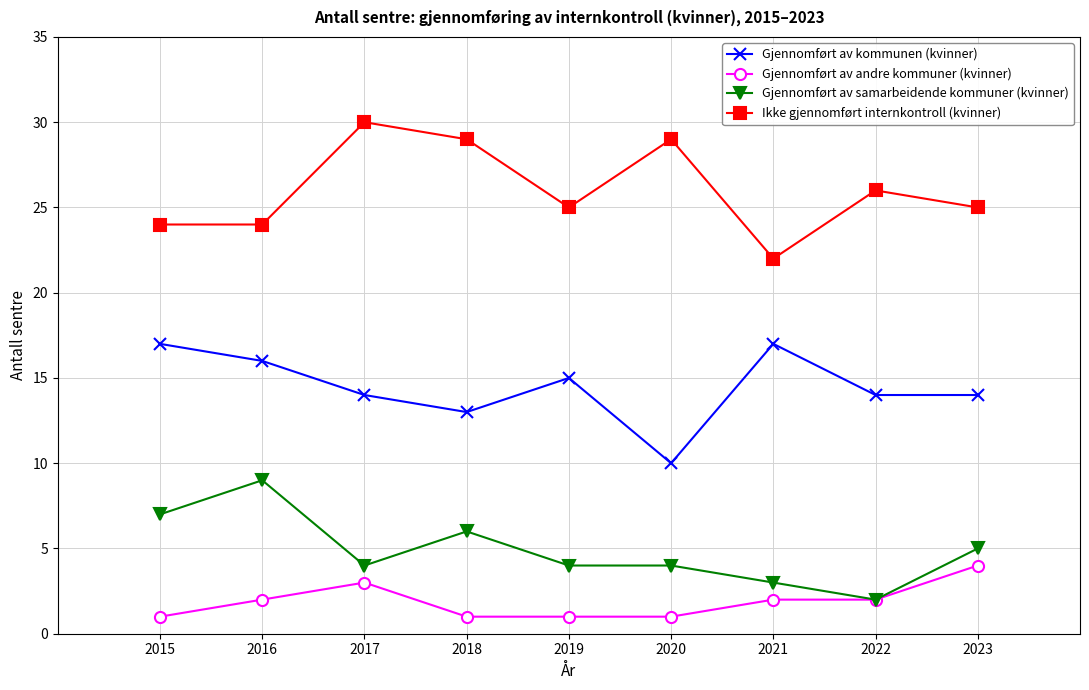

Rank the series at 2023 from lowest to highest value.

Gjennomført av andre kommuner (kvinner), Gjennomført av samarbeidende kommuner (kvinner), Gjennomført av kommunen (kvinner), Ikke gjennomført internkontroll (kvinner)